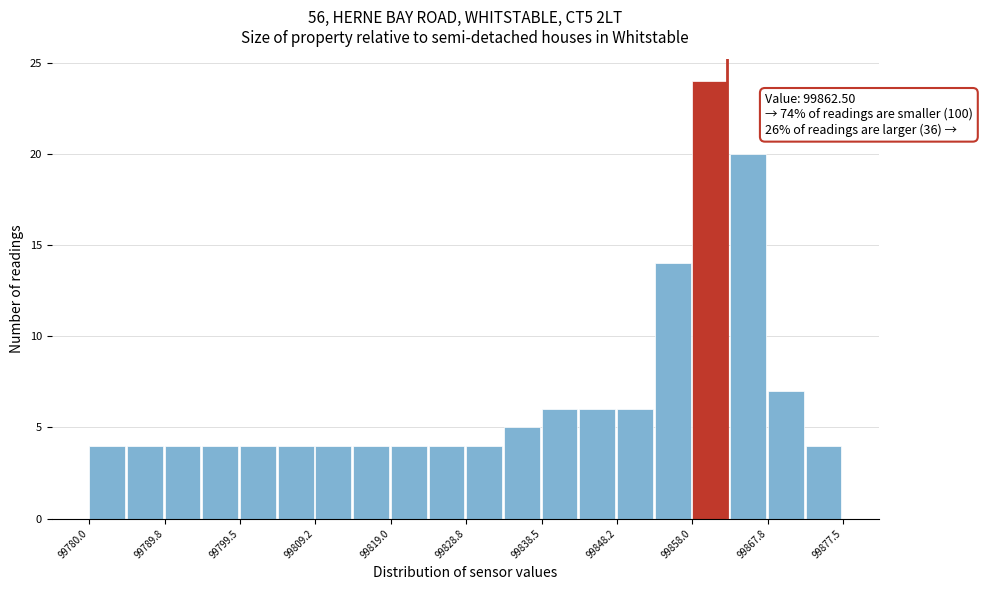

Over which range of the x-axis is the bar tallest?

99858 to 99863